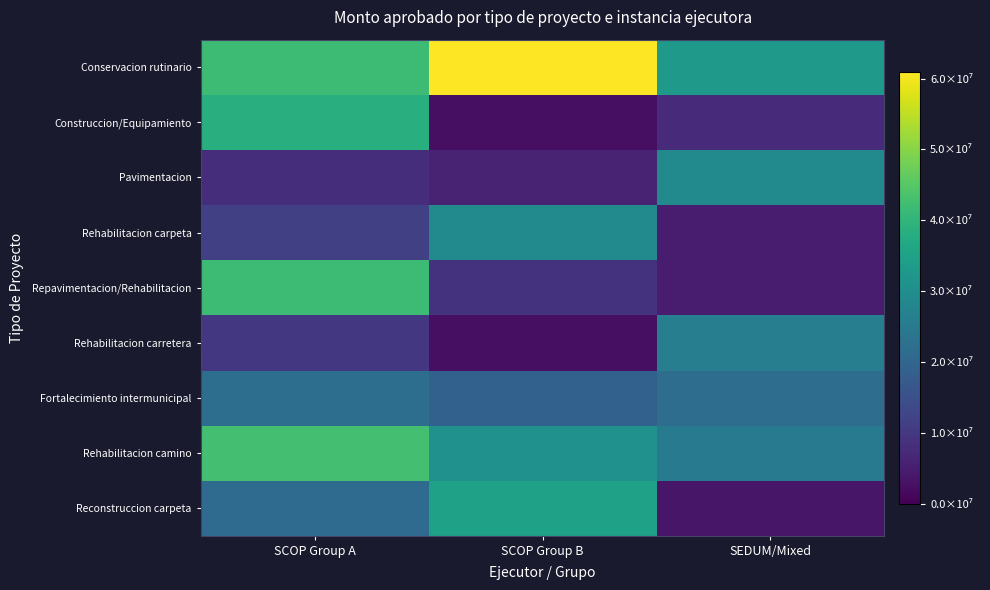

Reading right to left, transcribe all the data shown in this chart.

Conservacion rutinario: SEDUM/Mixed=32826431.0	SCOP Group B=60958769.0	SCOP Group A=41827455.0
Construccion/Equipamiento: SEDUM/Mixed=7610116.1	SCOP Group B=2553635.6	SCOP Group A=38300000.0
Pavimentacion: SEDUM/Mixed=29000000.0	SCOP Group B=5817368.7	SCOP Group A=7979341.3
Rehabilitacion carpeta: SEDUM/Mixed=5000000.0	SCOP Group B=29130395.7	SCOP Group A=11600000.0
Repavimentacion/Rehabilitacion: SEDUM/Mixed=5000000.0	SCOP Group B=8840855.0	SCOP Group A=41719404.6
Rehabilitacion carretera: SEDUM/Mixed=26087182.0	SCOP Group B=2400000.0	SCOP Group A=10000002.4
Fortalecimiento intermunicipal: SEDUM/Mixed=21870000.0	SCOP Group B=19018982.0	SCOP Group A=21924575.0
Rehabilitacion camino: SEDUM/Mixed=25240000.0	SCOP Group B=30909568.0	SCOP Group A=42745939.5
Reconstruccion carpeta: SEDUM/Mixed=3585944.0	SCOP Group B=34822912.3	SCOP Group A=21400000.0